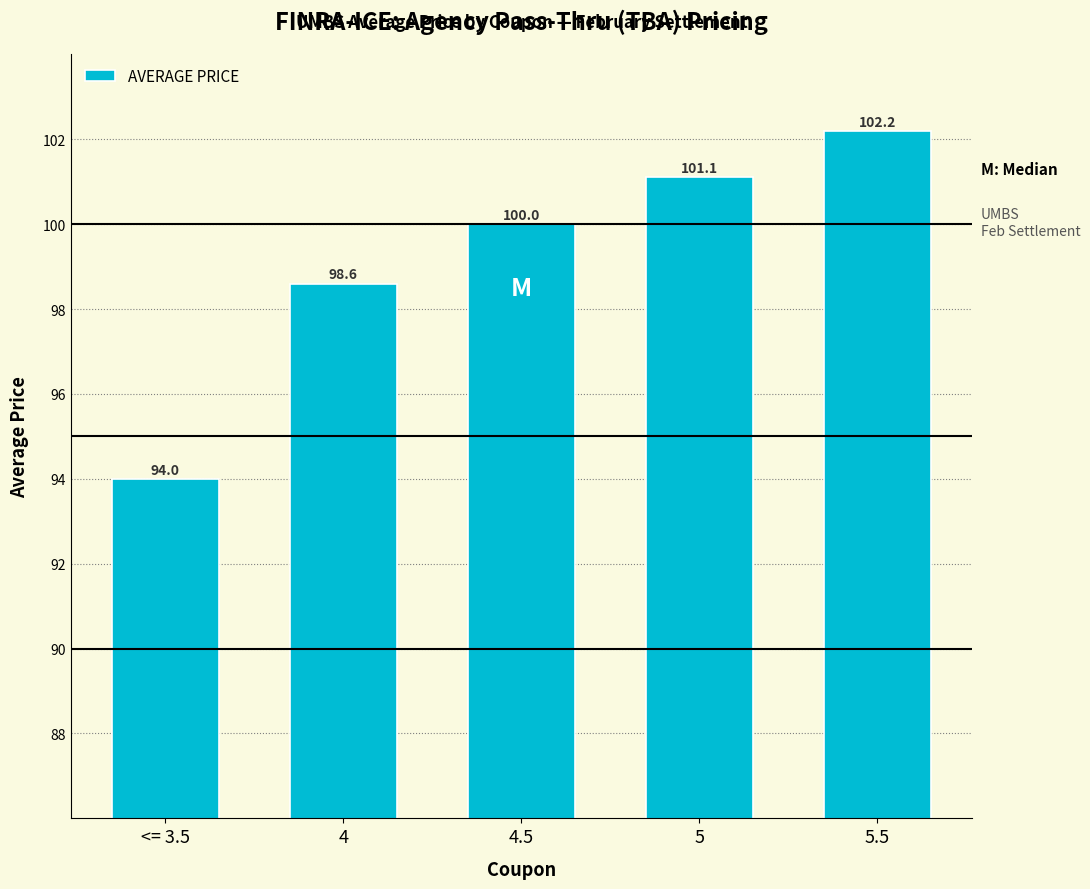

Reading left to right, extract all data points from this chart.

<= 3.5=94.0	4=98.6	4.5=100.0	5=101.1	5.5=102.2